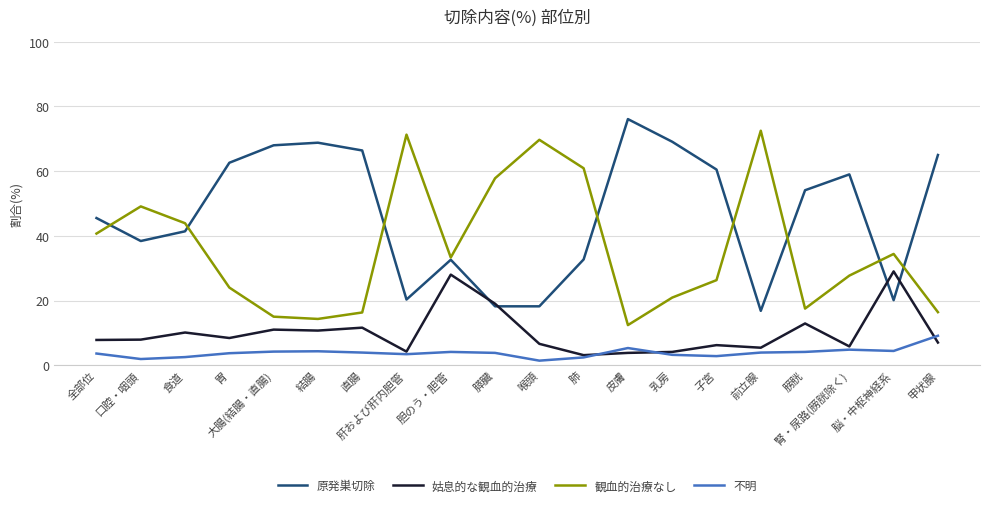

Which series has the largest total across all categories?

原発巣切除